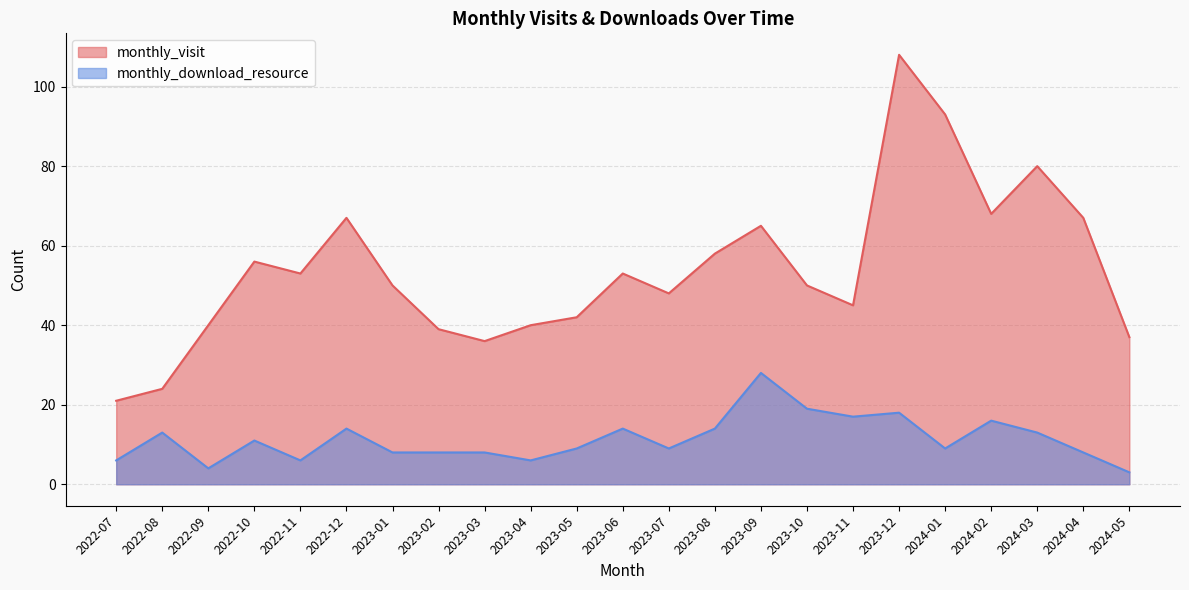

Reading left to right, what are all the values shown in this chart?

monthly_visit: 2022-07=21	2022-08=24	2022-09=40	2022-10=56	2022-11=53	2022-12=67	2023-01=50	2023-02=39	2023-03=36	2023-04=40	2023-05=42	2023-06=53	2023-07=48	2023-08=58	2023-09=65	2023-10=50	2023-11=45	2023-12=108	2024-01=93	2024-02=68	2024-03=80	2024-04=67	2024-05=37
monthly_download_resource: 2022-07=6	2022-08=13	2022-09=4	2022-10=11	2022-11=6	2022-12=14	2023-01=8	2023-02=8	2023-03=8	2023-04=6	2023-05=9	2023-06=14	2023-07=9	2023-08=14	2023-09=28	2023-10=19	2023-11=17	2023-12=18	2024-01=9	2024-02=16	2024-03=13	2024-04=8	2024-05=3